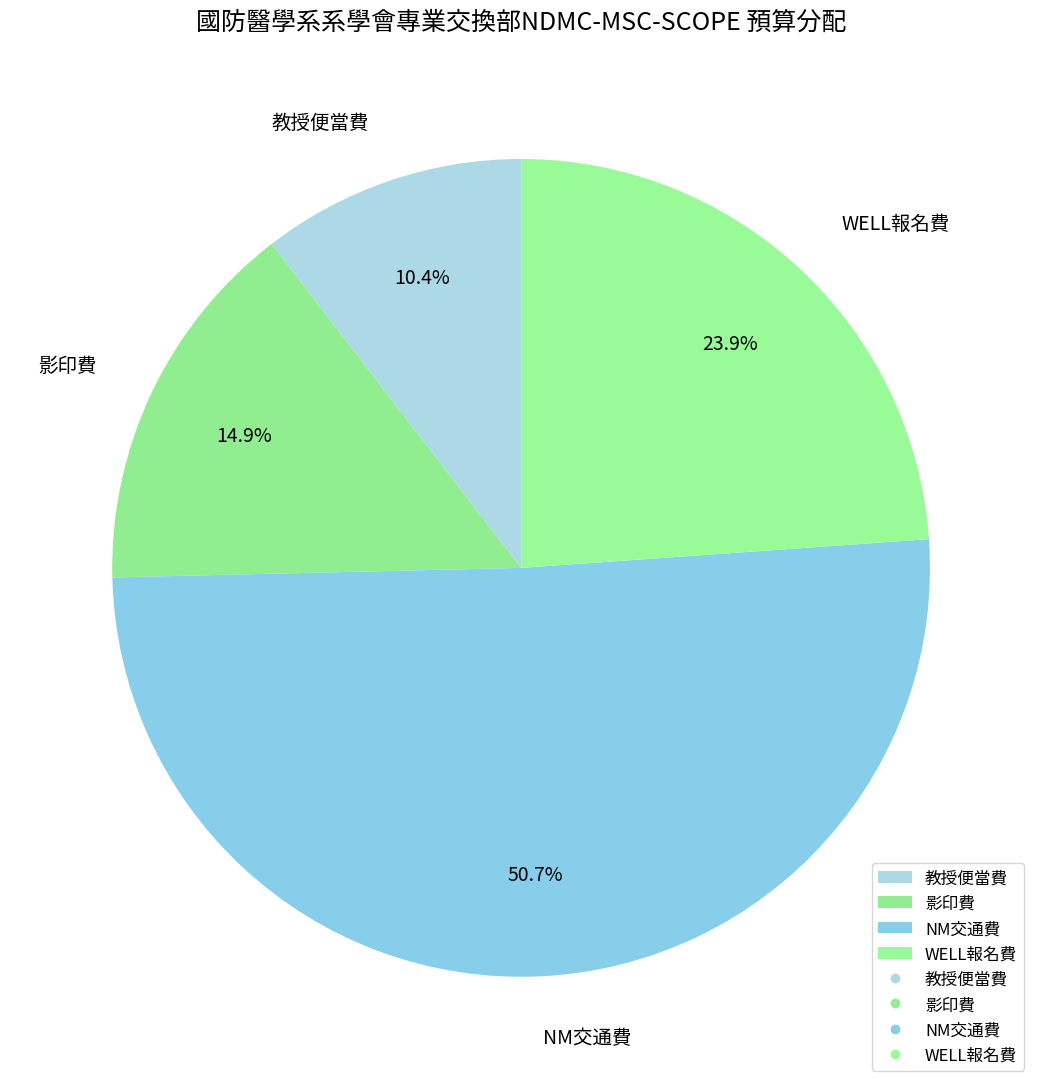

Which slice represents more than half of the pie?

NM交通費